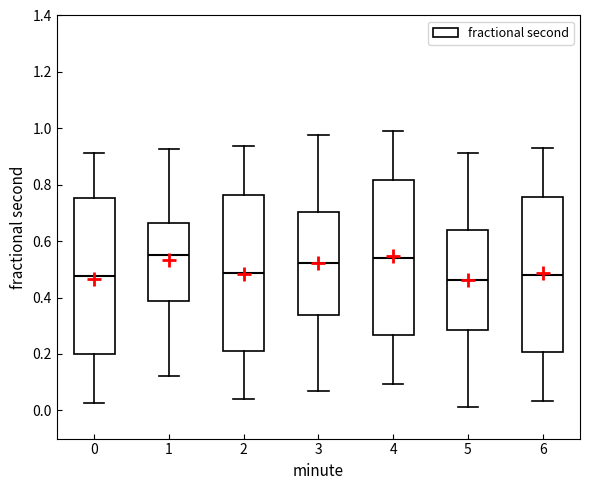

Where does the upper whisker of the box at x = 6 end on the y-axis? The values are not printed on the chart, so give them approximately, as read against the axis.

0.92